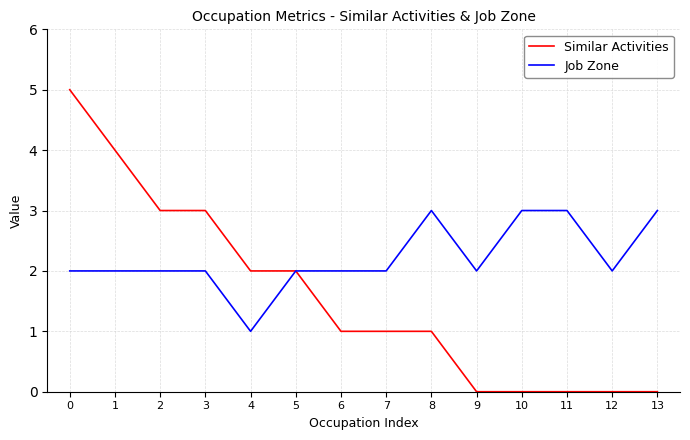

Does the chart have visible grid lines?

Yes